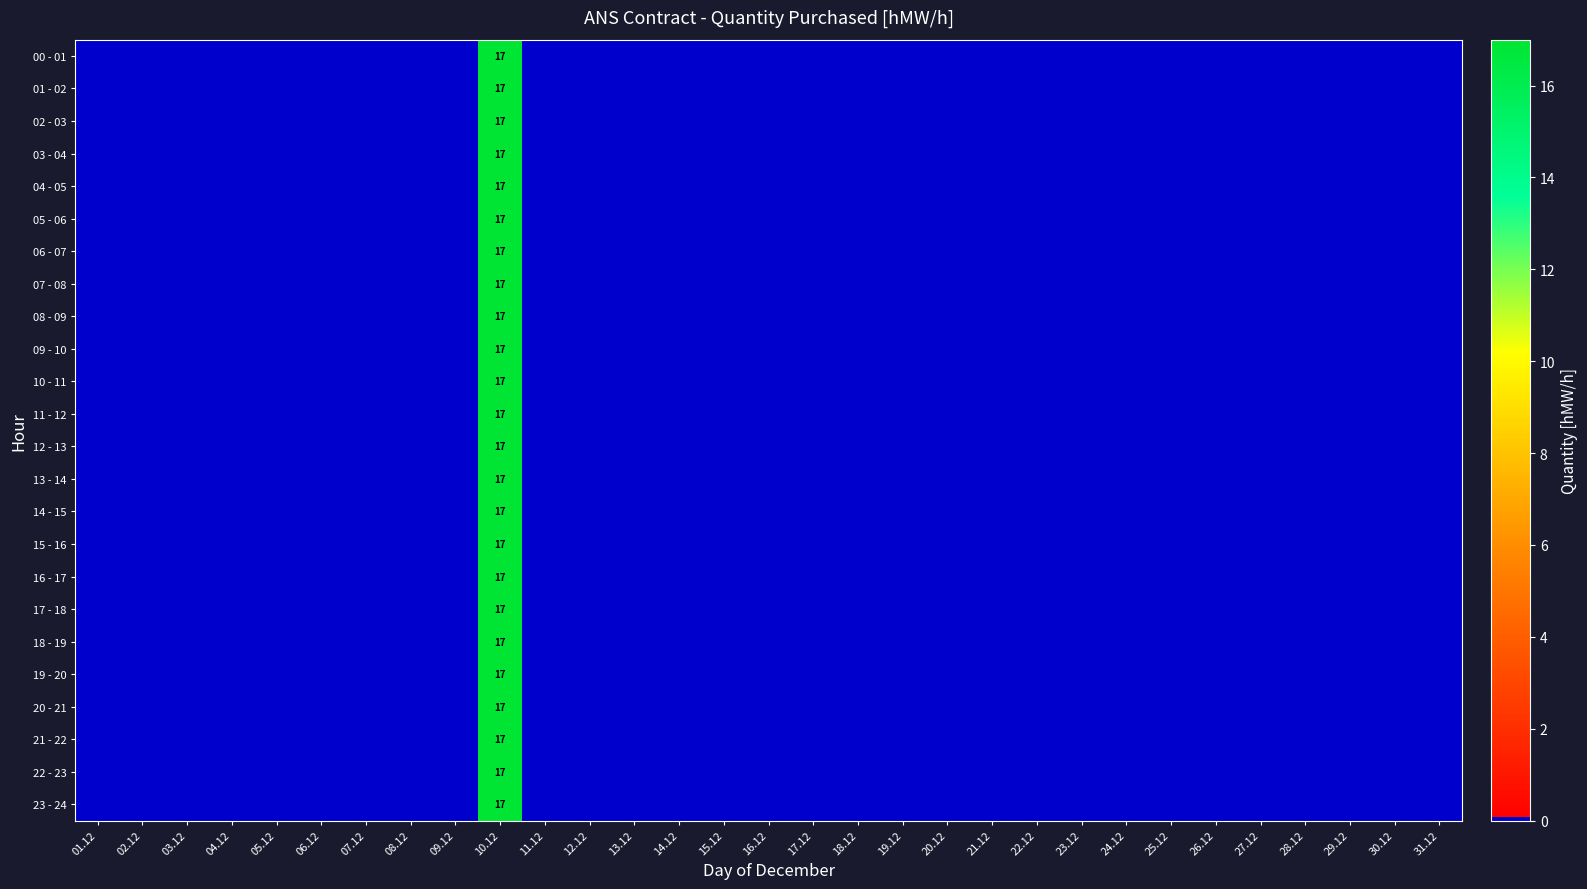

True or false: 04 - 05 has a value of -9 at 31.12.

False